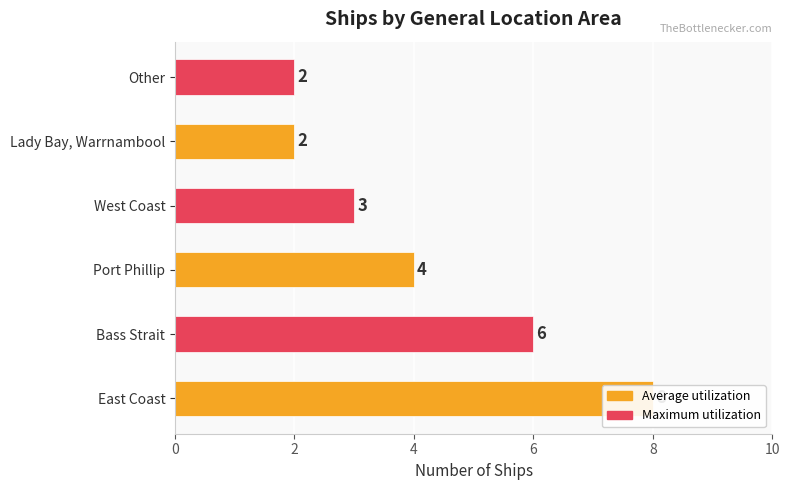

Does the chart contain any negative values?

No